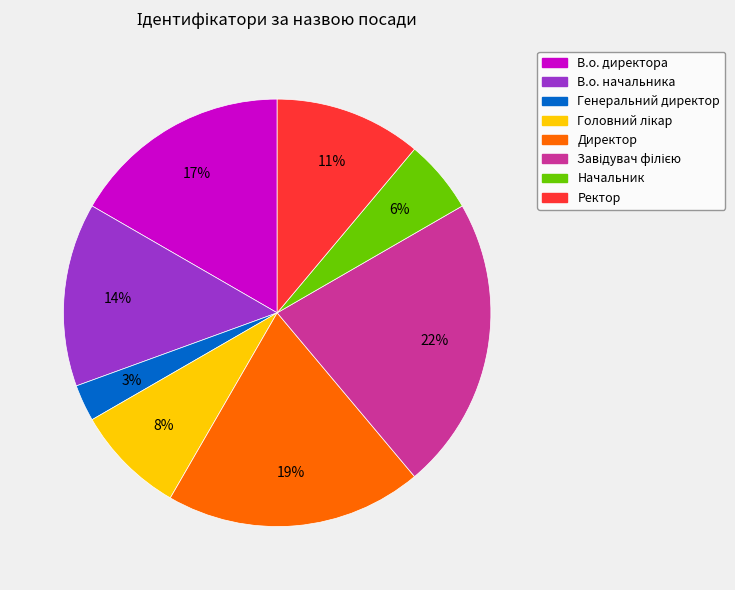

To the nearest percent, what is the difference between the largest and smallest slice percentages?

19%